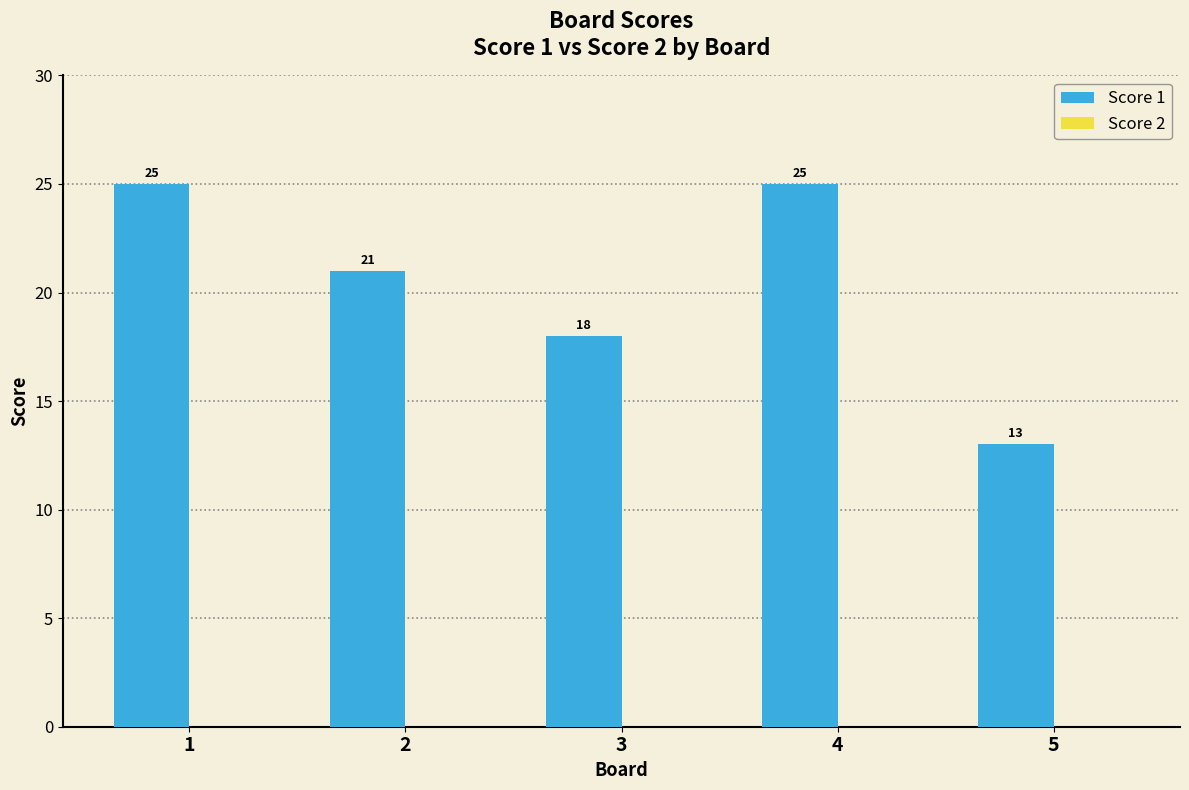

Count the number of data series in this chart.

1